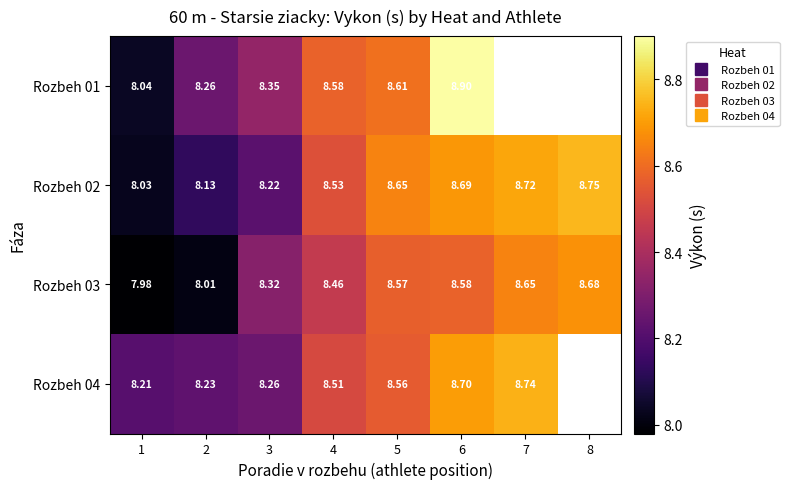

Which series has the largest range (max minus min)?

Rozbeh 01